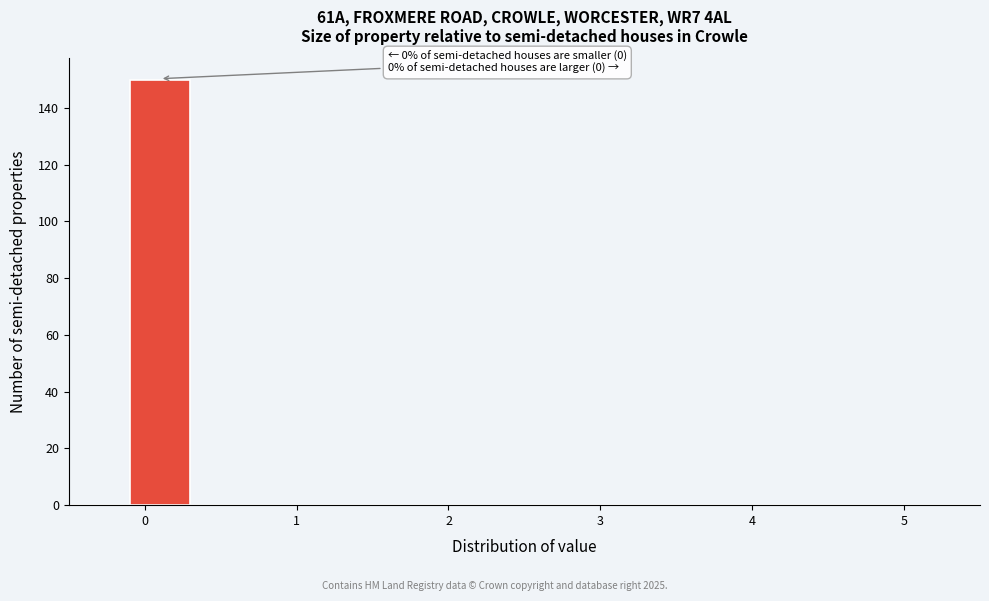

Which range on the x-axis has the tallest bar?

-0.1 to 0.3